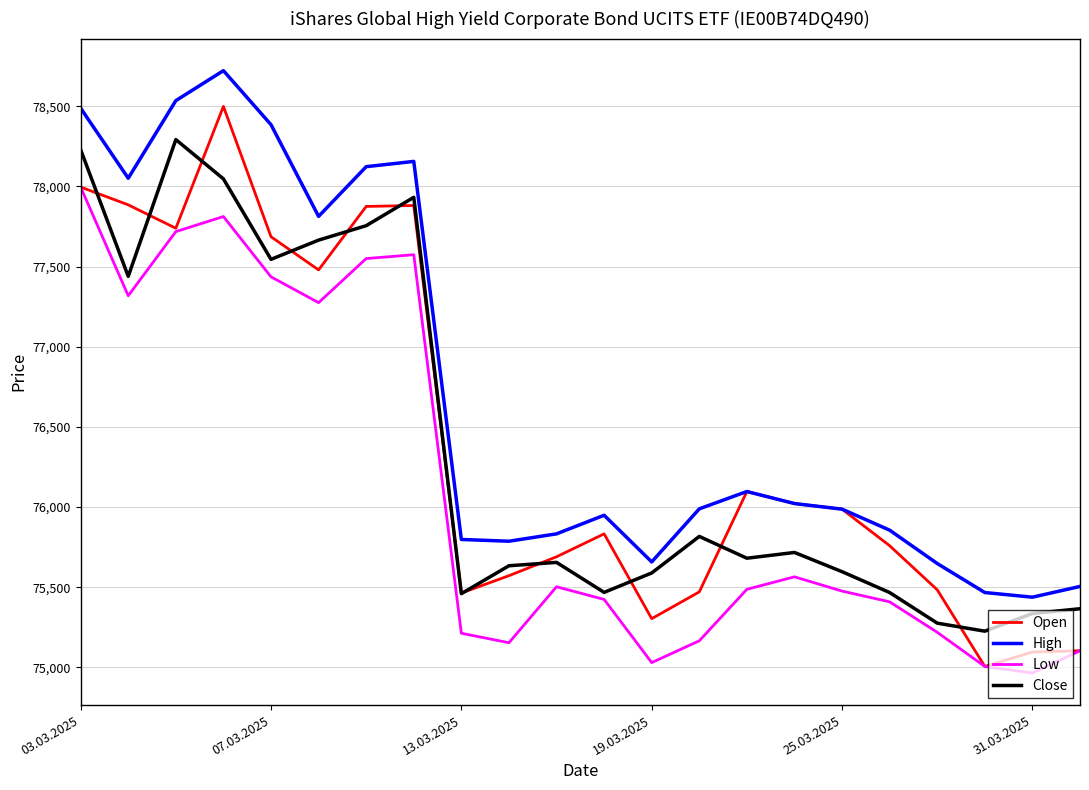

What is the minimum value for High?

75438